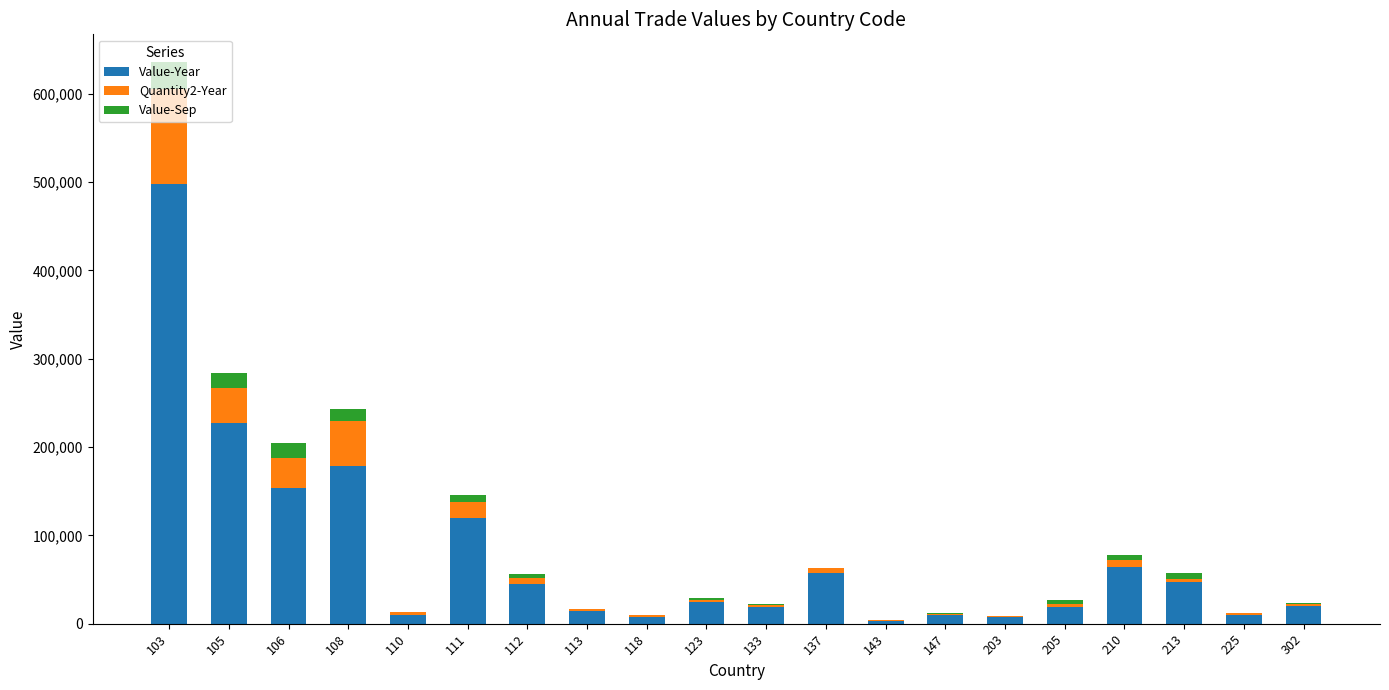

What are all the series names shown in the legend?

Value-Year, Quantity2-Year, Value-Sep